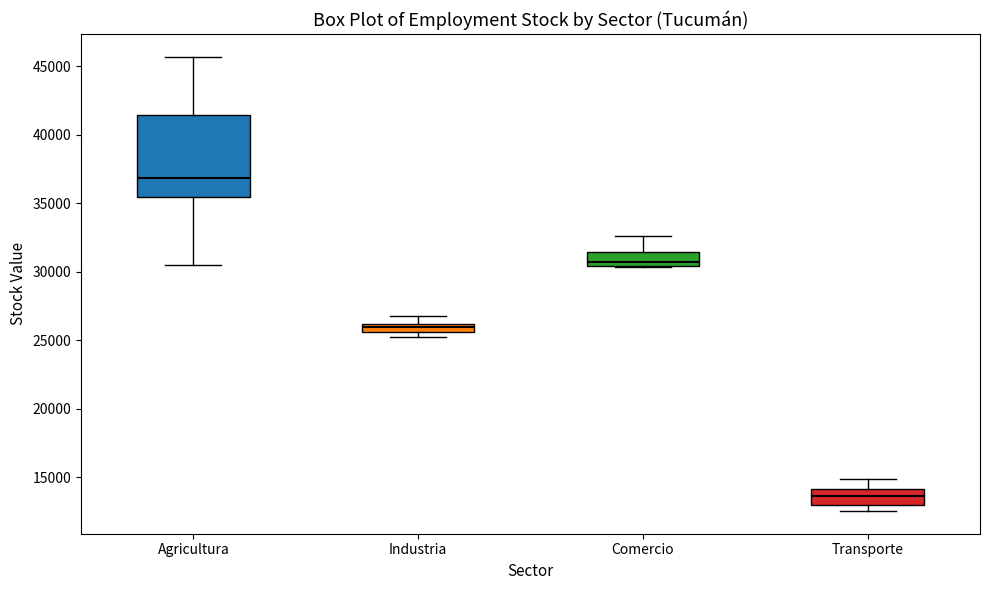

Comparing the boxes themselves (not the whiskers), which one is the tallest?

Agricultura